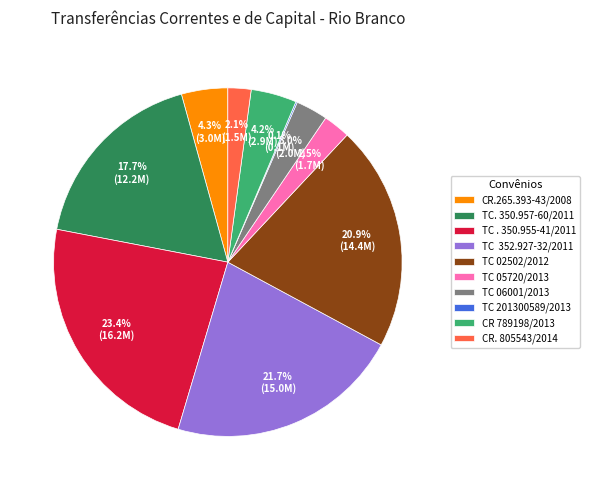

Does TC 06001/2013 account for over 50% of the chart?

No